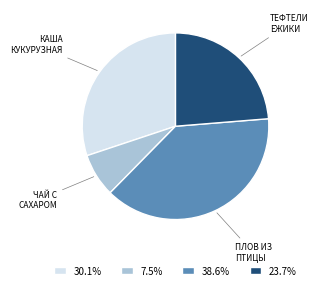

Is there any slice that represents more than half of the pie?

No